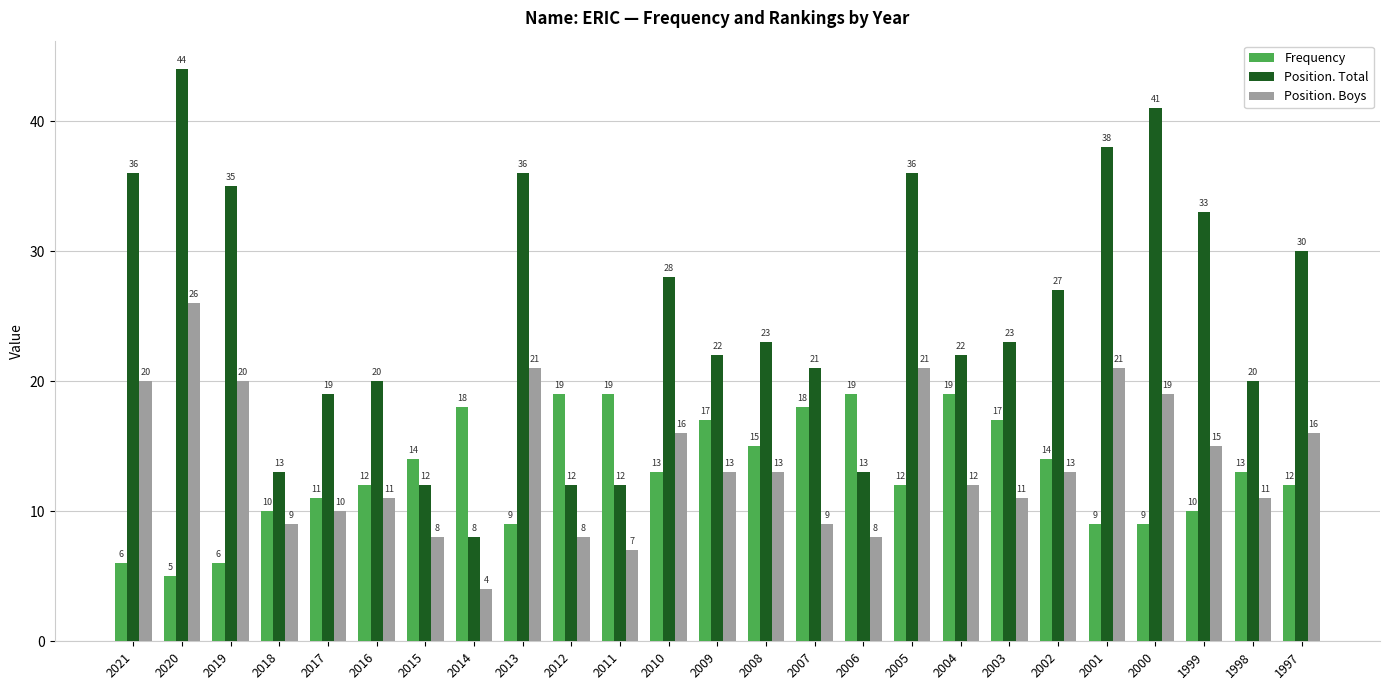

Read the Position. Boys value at 2006, to the nearest 10.

10